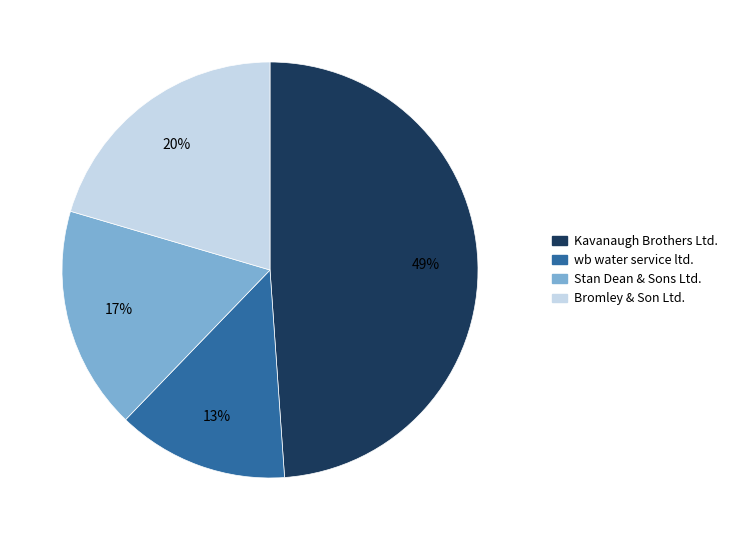

To the nearest percent, what is the average slice percentage?

25%